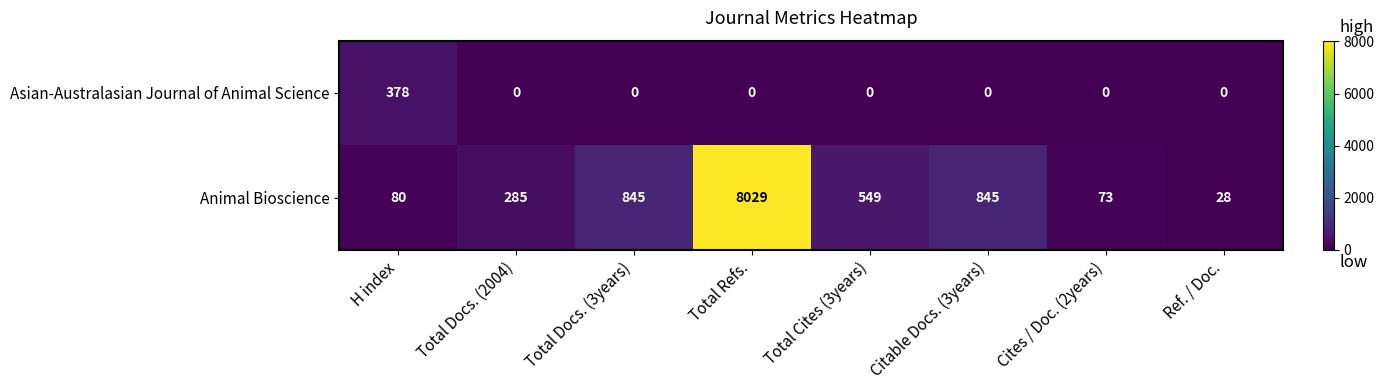

Rank the series by their maximum value, from lowest to highest.

Asian-Australasian Journal of Animal Science, Animal Bioscience